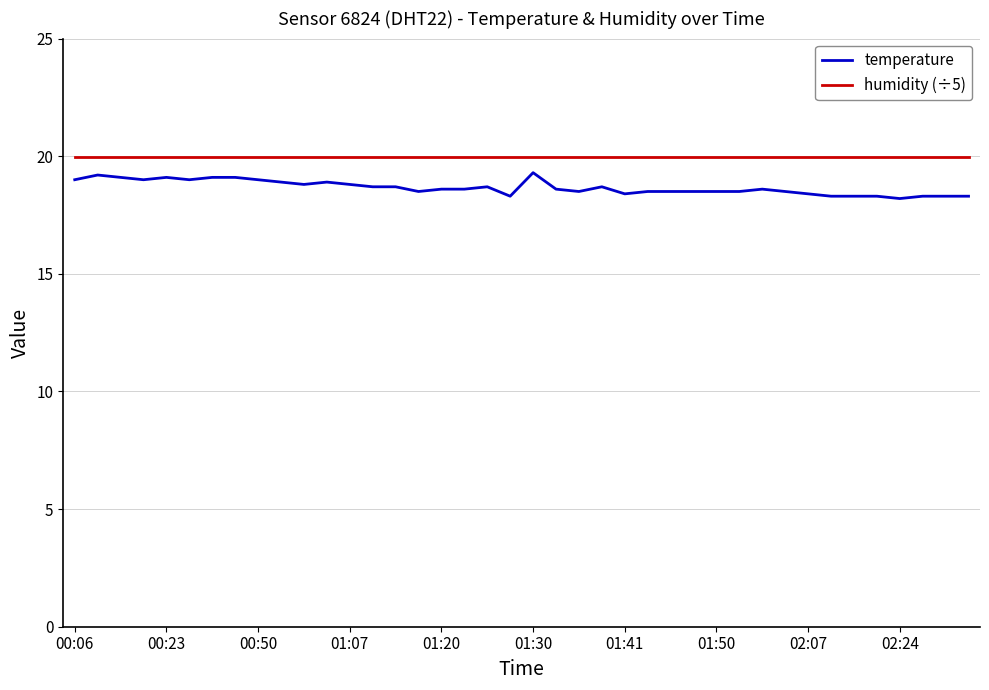

What is the lowest value of the humidity (÷5) series?

20.0